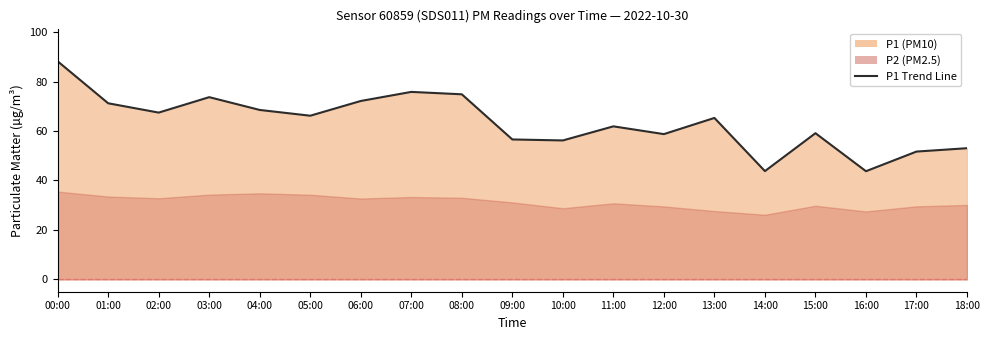

At which category does the data reach its first local peak?

03:00